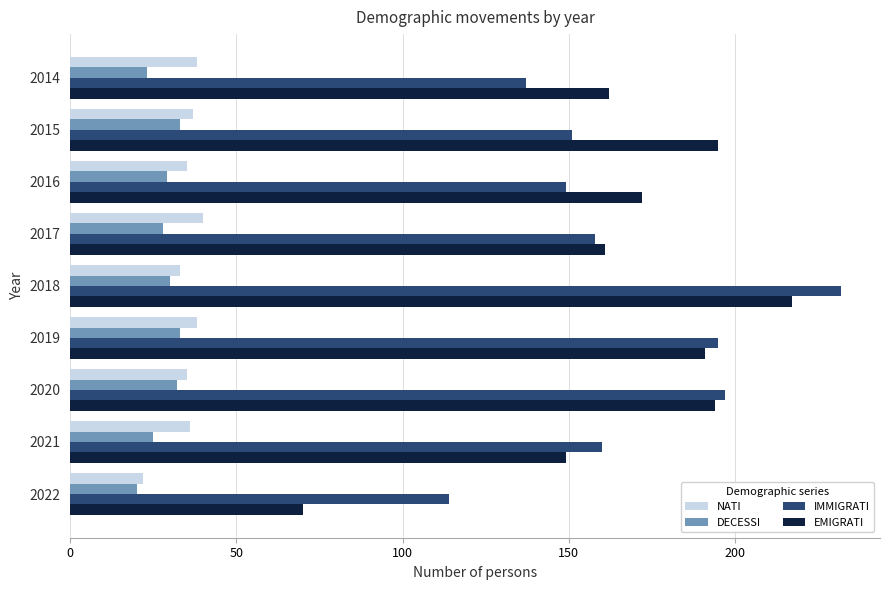

At which category is the sum across all series the highest?

2018